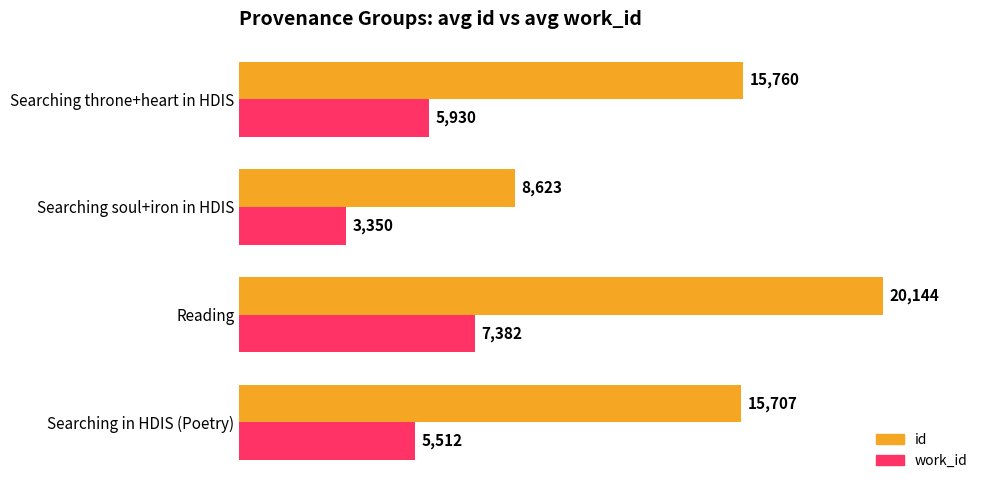

How many values in the id series are below 15760?

2